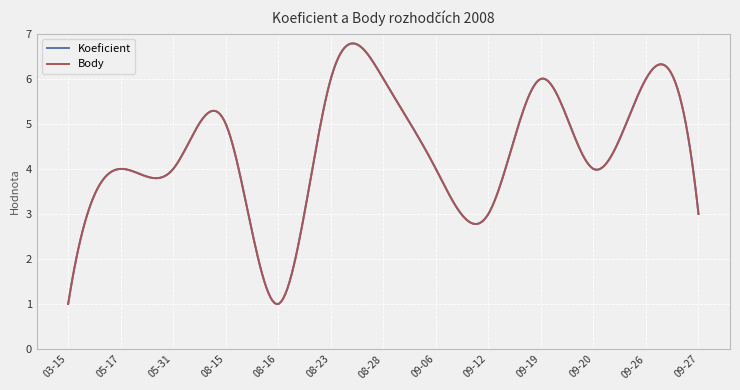

Is this an area chart (filled region under the line)?

No